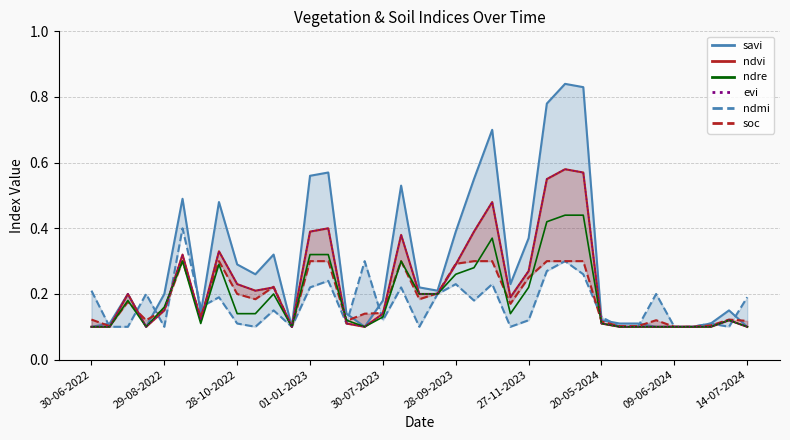

What is the sum of all evi values?

8.3